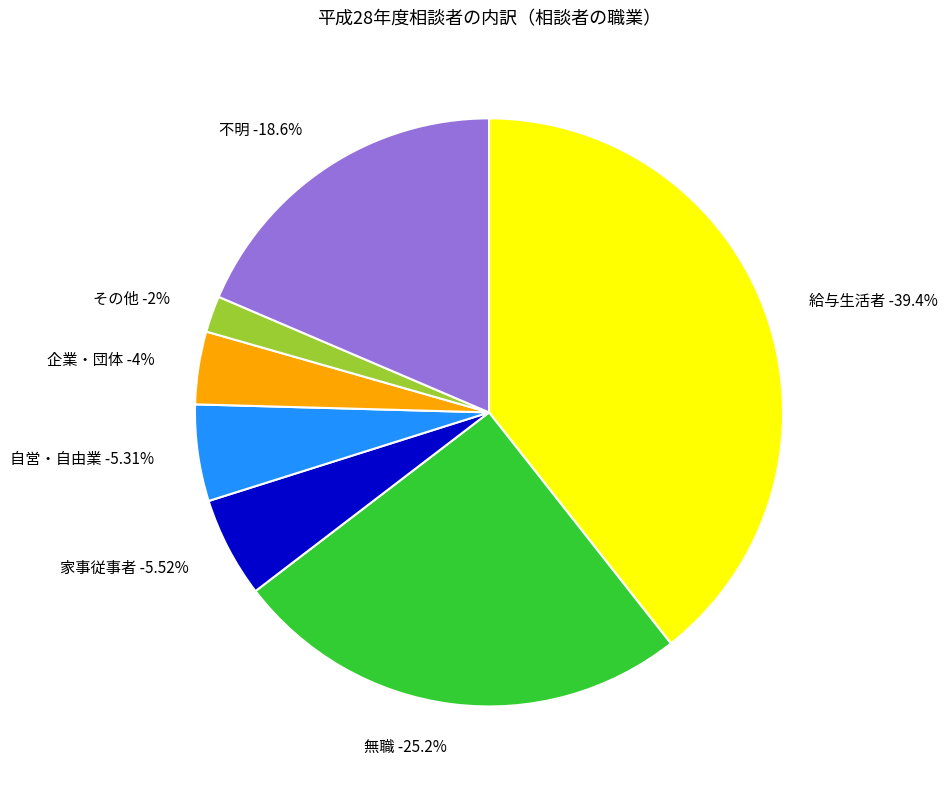

True or false: 自営・自由業 accounts for 5% of the total.

True